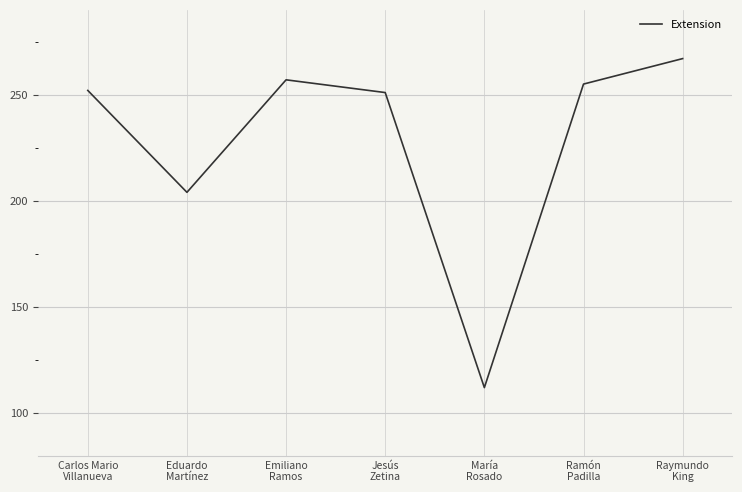

Is it true that the value at Raymundo
King is 267?

True